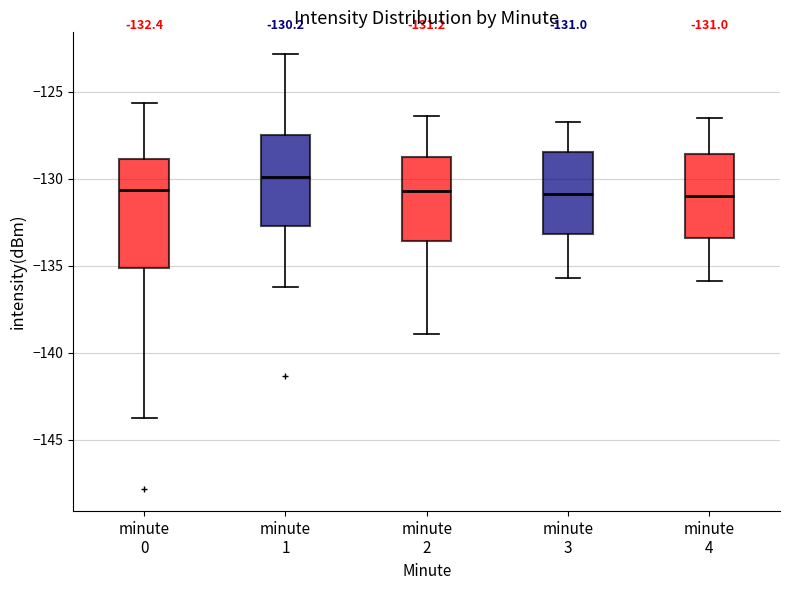

Which box is the tallest, from its lower edge to its upper edge?

minute 0